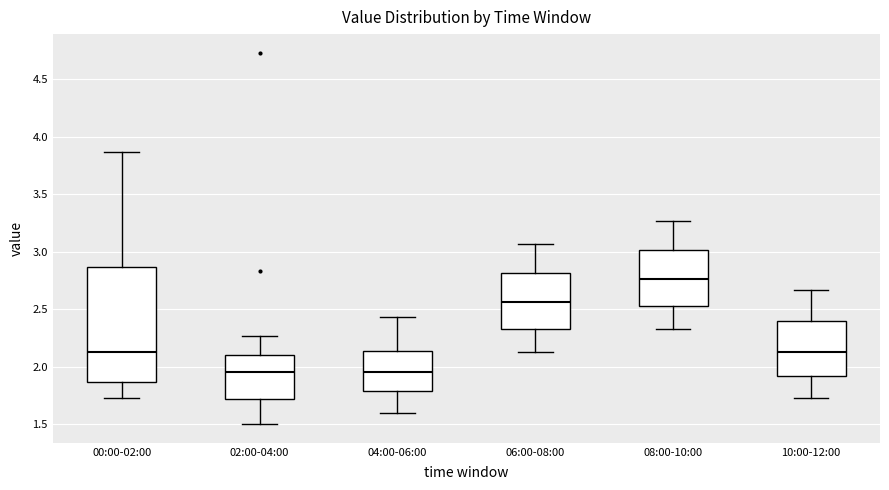

Which box's median line is the highest?

08:00-10:00